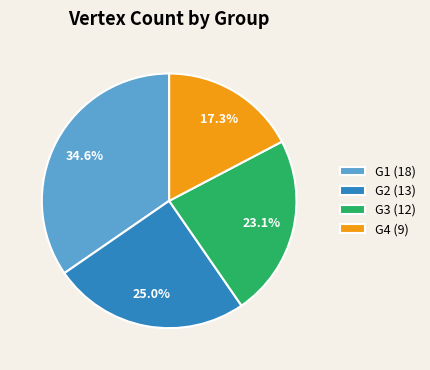

Count the number of slices in the pie.

4